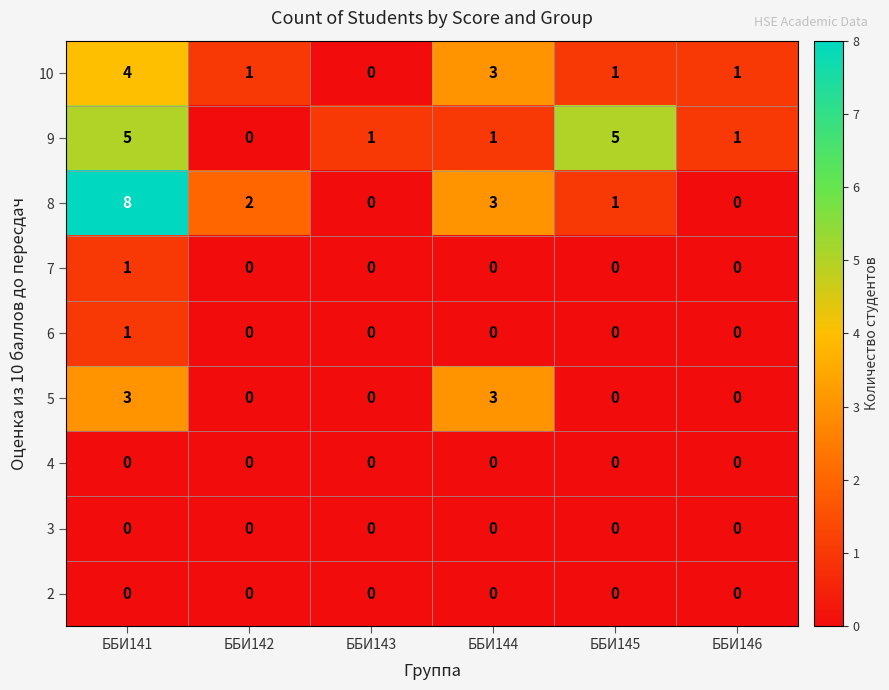

Count the number of categories in the chart.

6